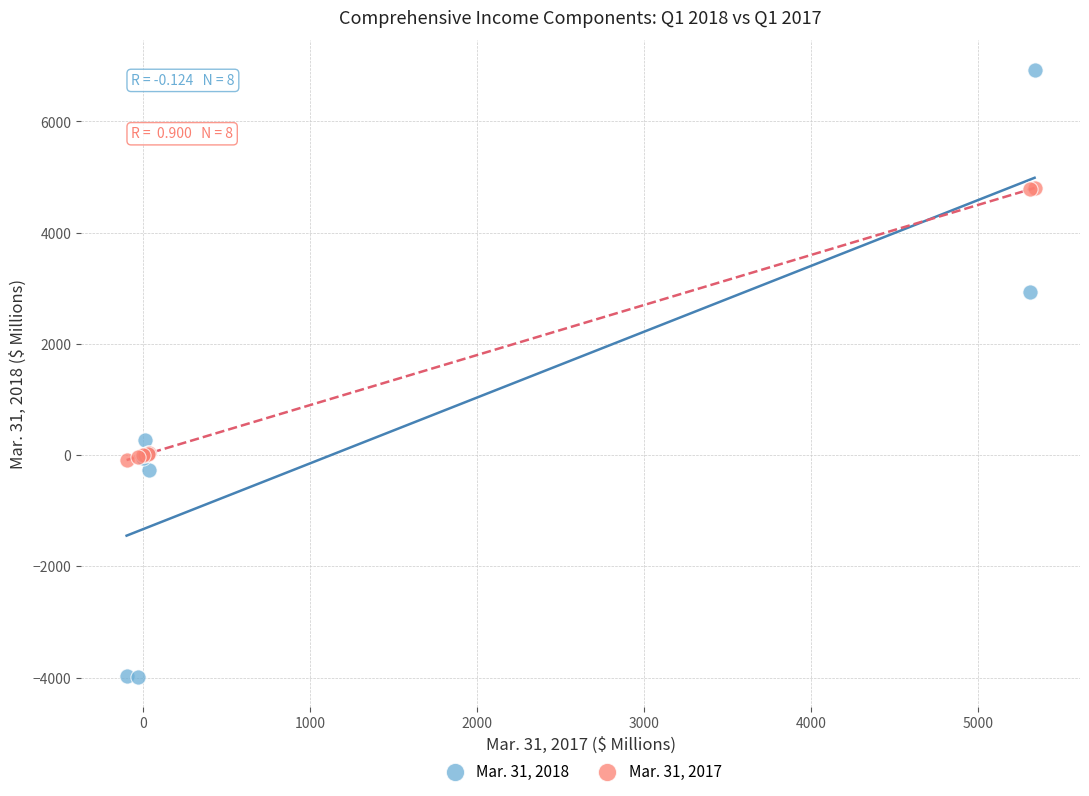

Which series has the widest spread of Y values?

Mar. 31, 2018